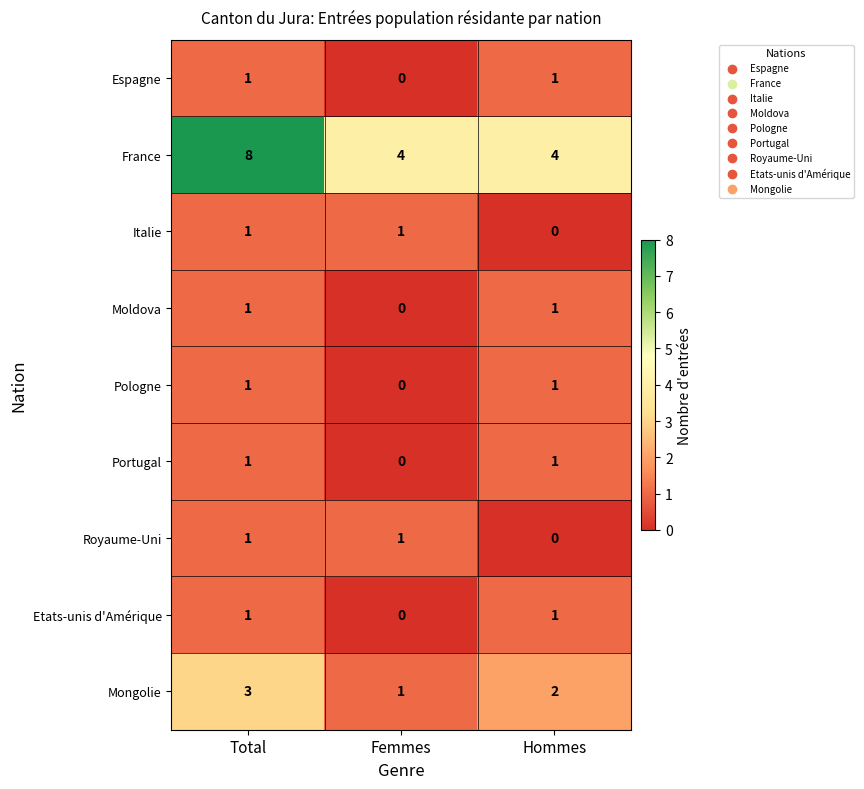

Count the number of categories in the chart.

3